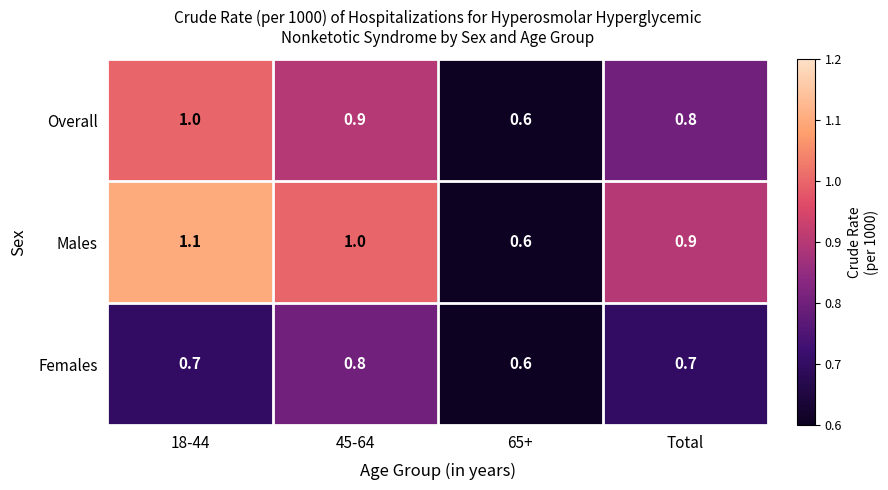

What is the total value across all series at 65+?

1.8